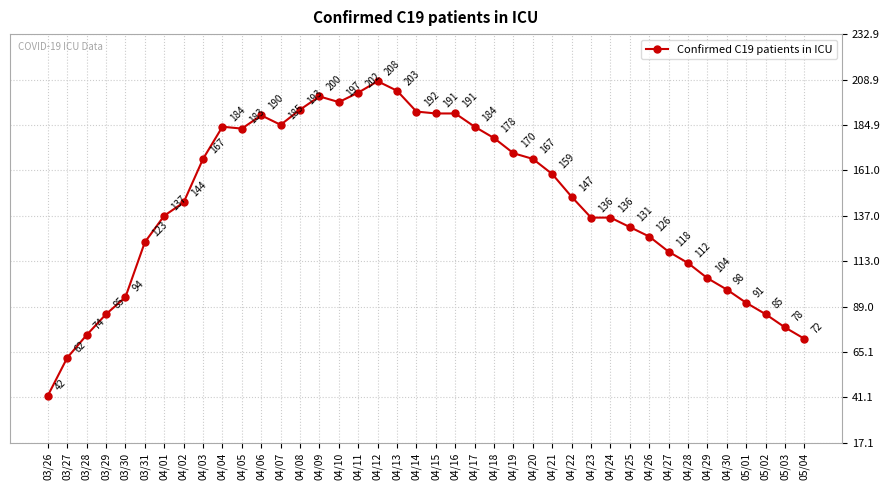

True or false: the data has more than 1 interior local peaks.

True